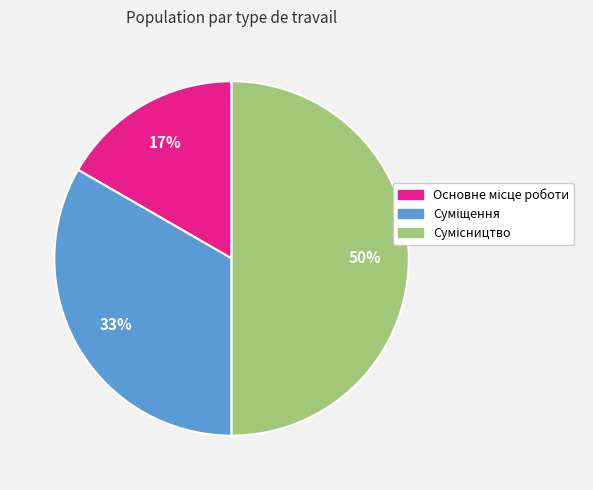

To the nearest percent, what is the average slice percentage?

33%